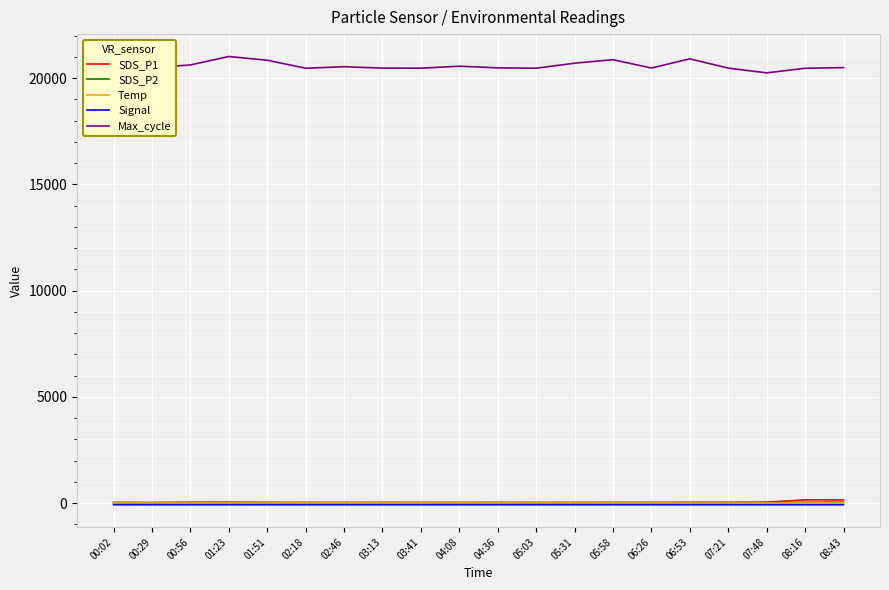

In SDS_P2, how many points are higher than both neighbors (excluding endpoints)?

4